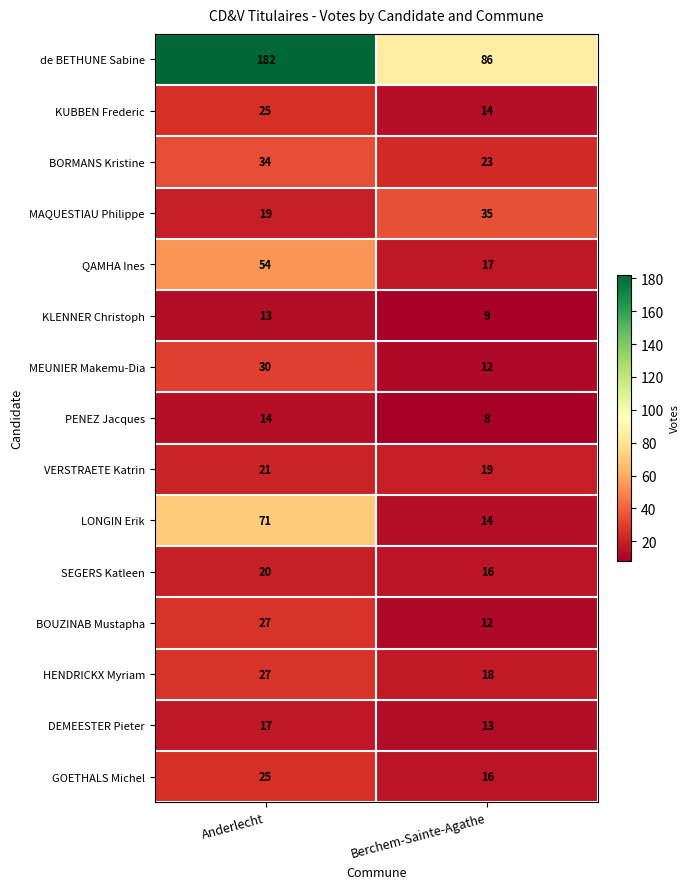

The MEUNIER Makemu-Dia series shows 30 at Anderlecht. True or false?

True